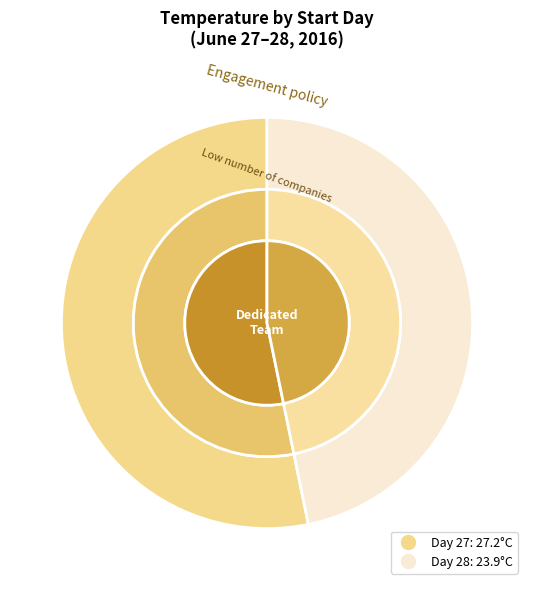

What is the largest slice in the pie chart?

27